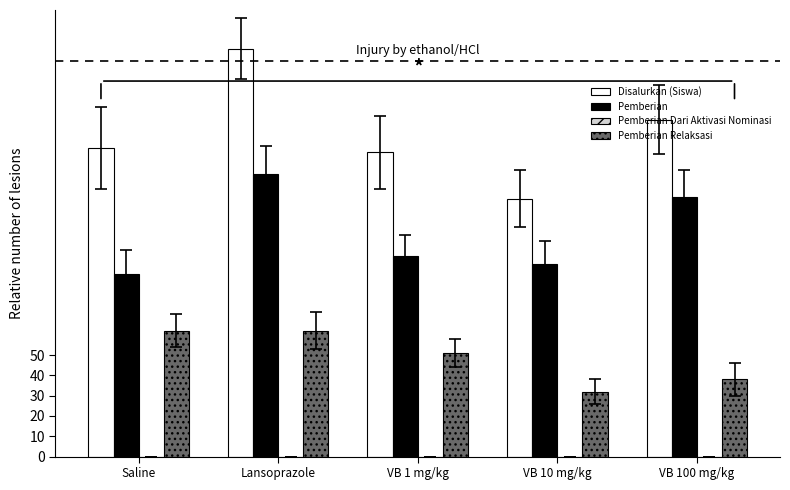

Which series has the largest total across all categories?

Disalurkan (Siswa)